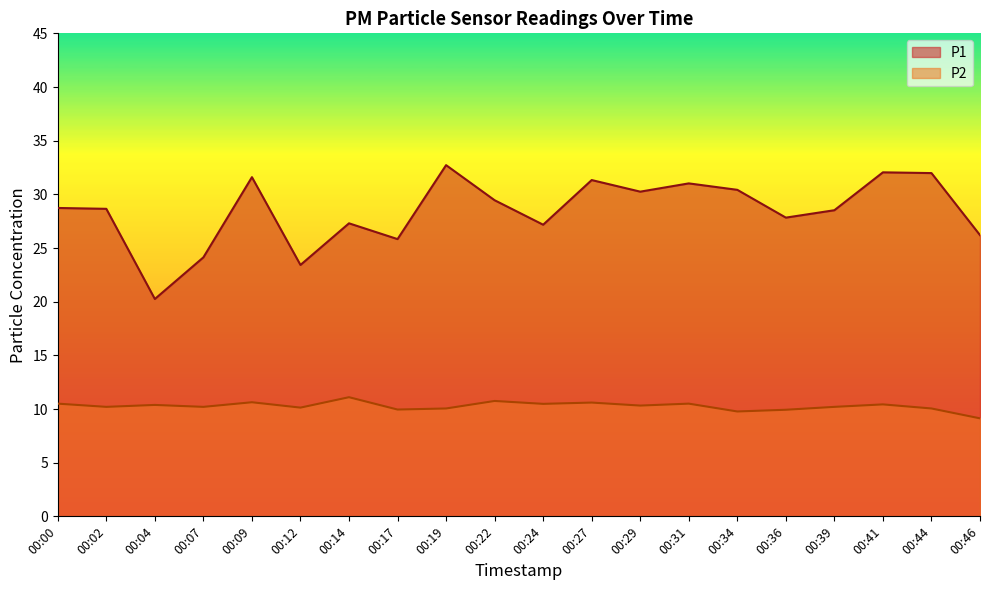

At which label does P1 reach its minimum?

00:04